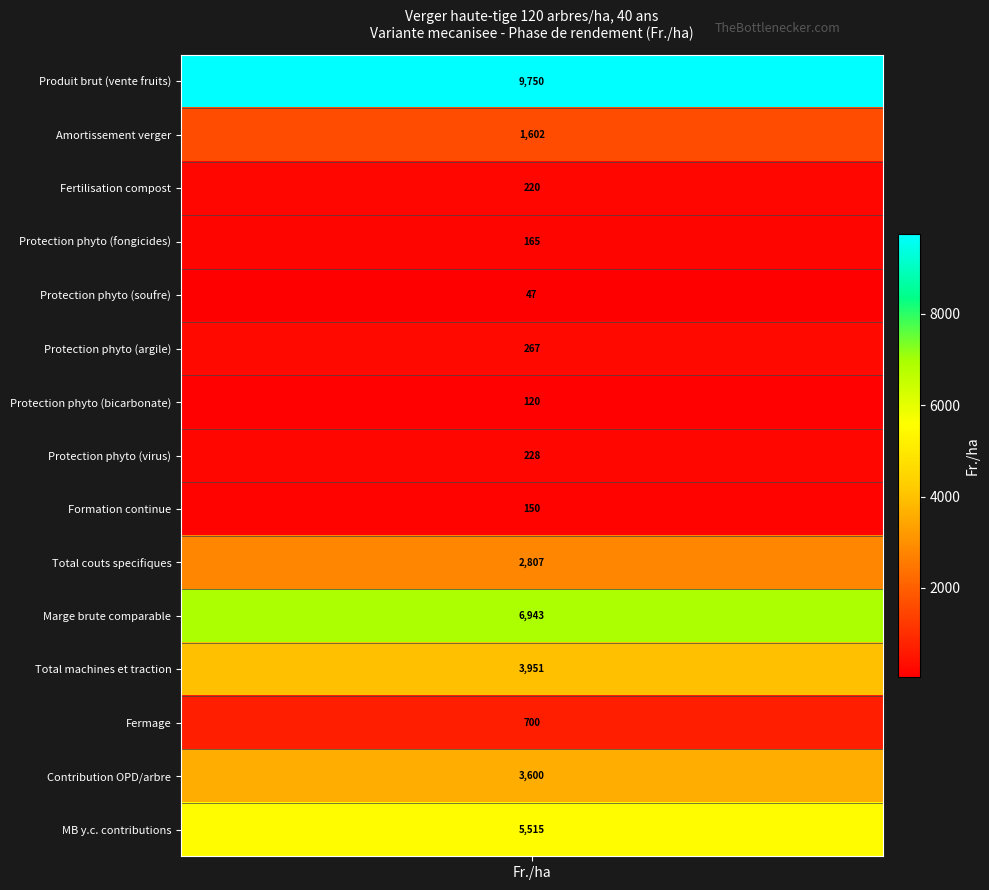

What is the difference between the maximum and second lowest values in the Fertilisation series?

220.0